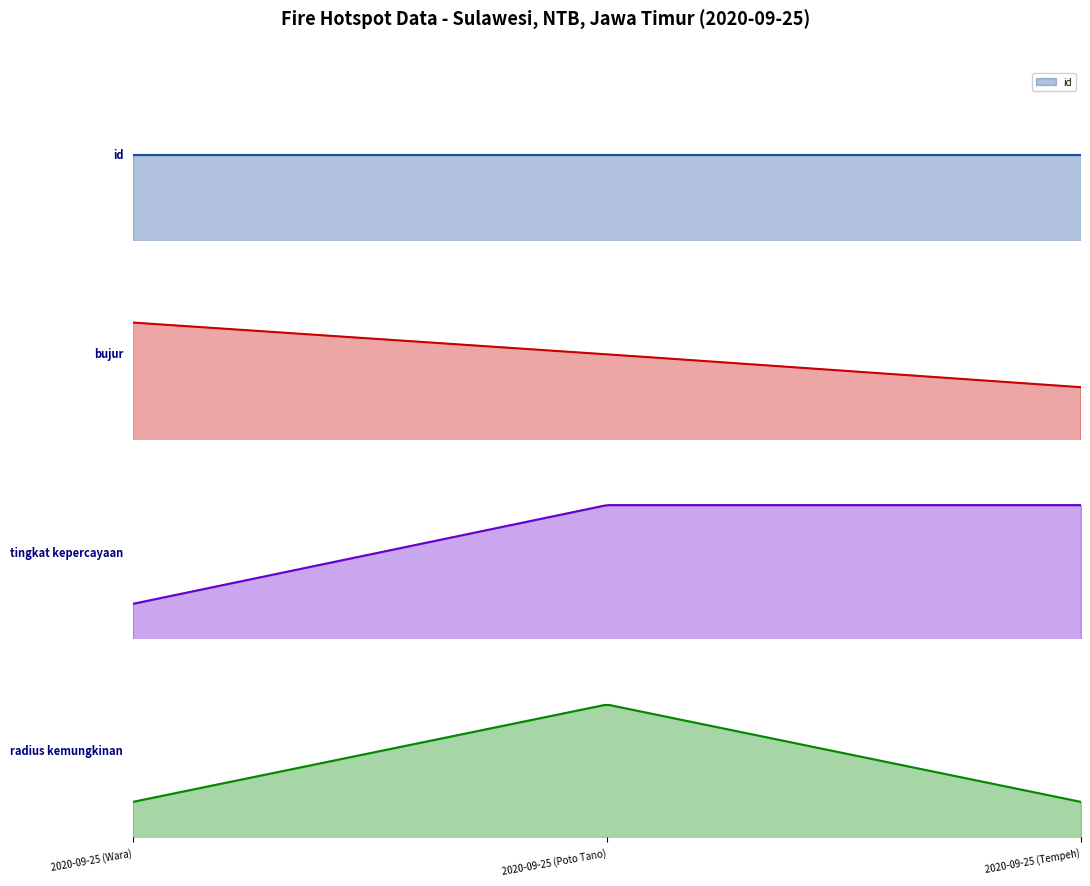

Which series has the largest total across all categories?

id